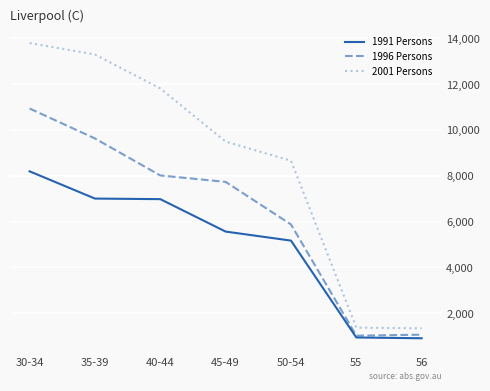

What is the difference between the highest and lowest values at 30-34?

5604